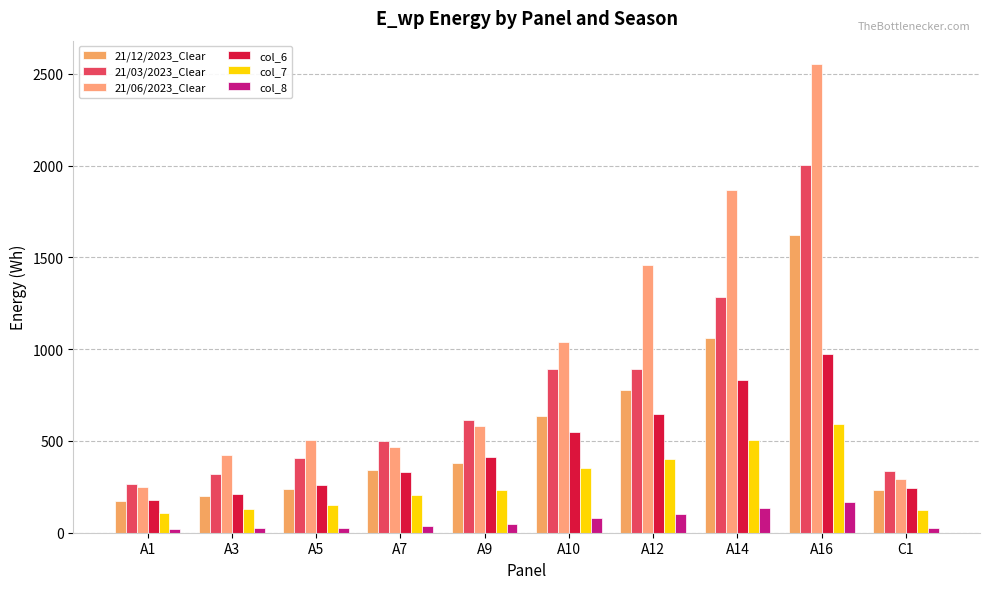

The col_7 series shows 232.5 at A9. True or false?

True